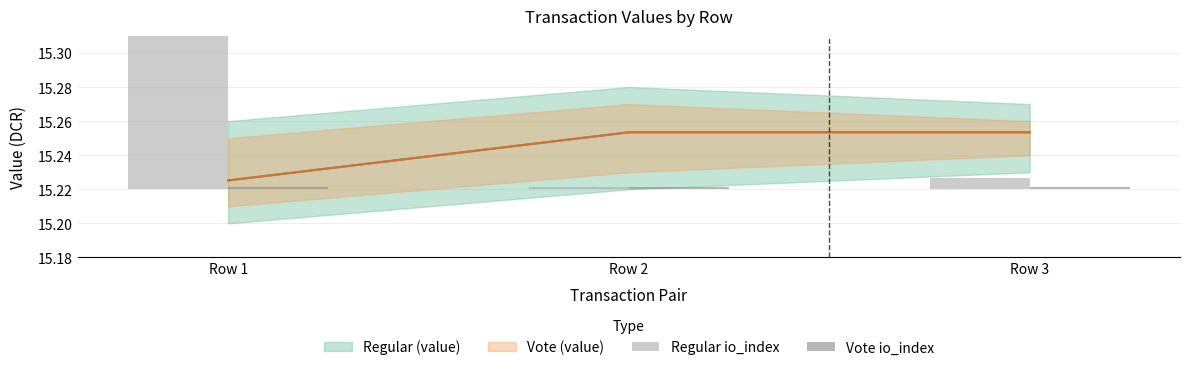

At how many categories does at least one series exceed 0?

3